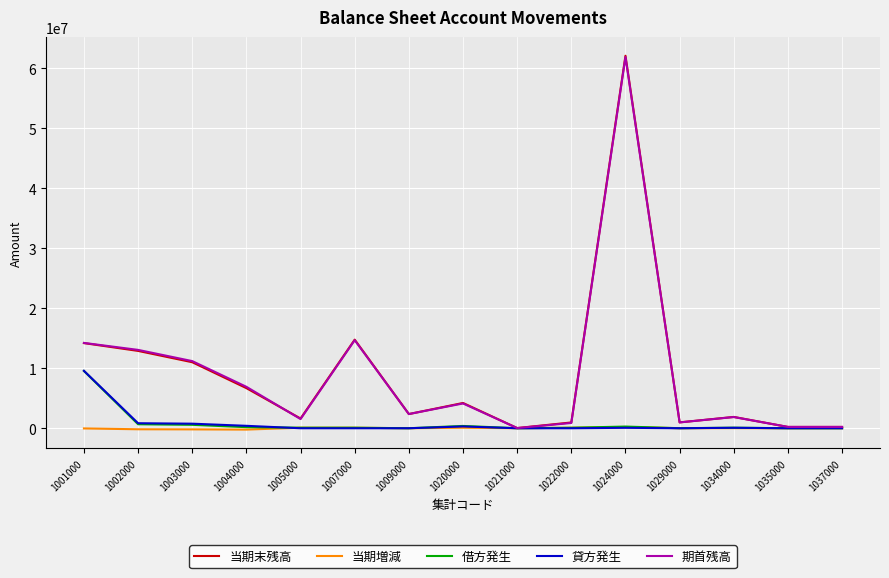

Which series has the widest spread of values?

当期末残高